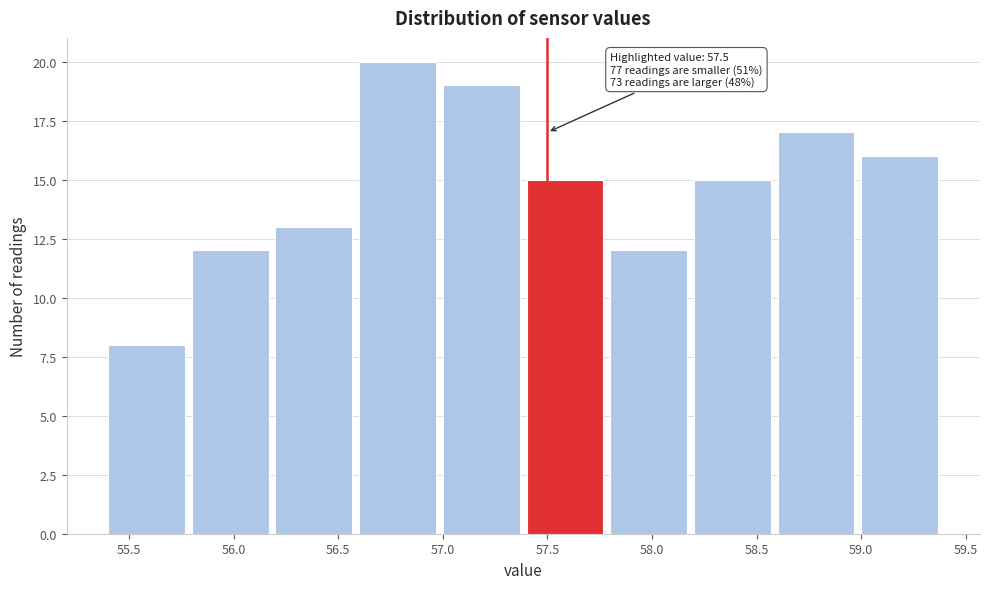

Which range on the x-axis has the tallest bar?

56.6 to 57.0